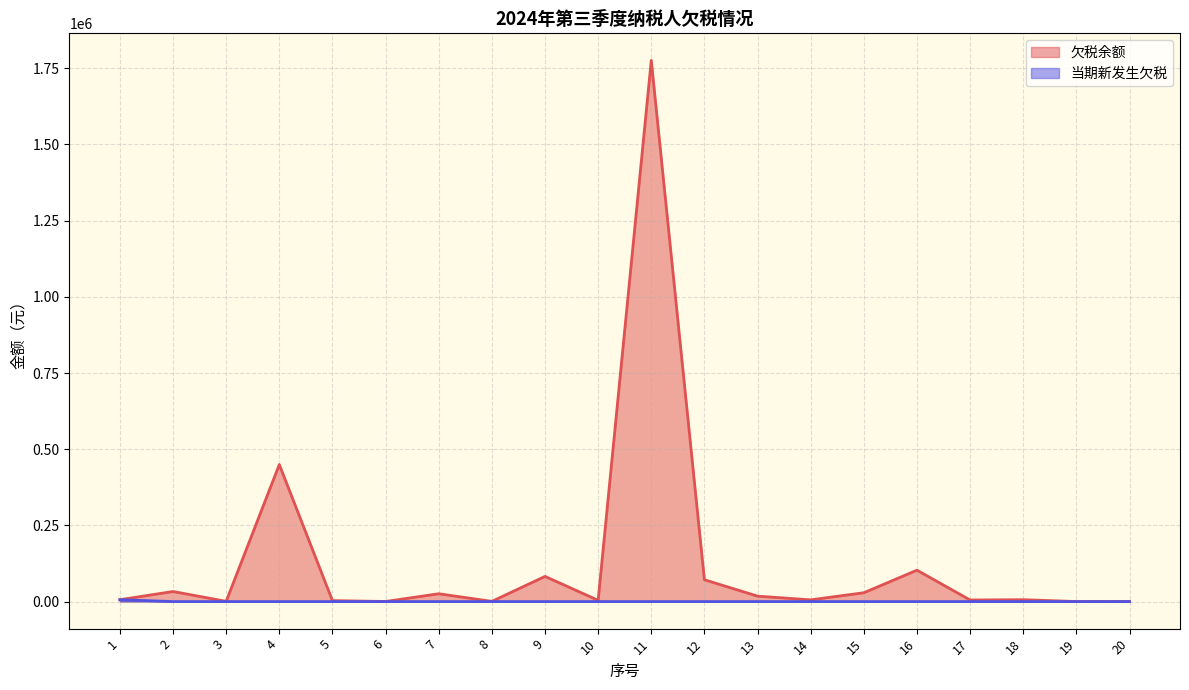

In 欠税余额, how many points are lower than both neighbors (excluding endpoints)?

6